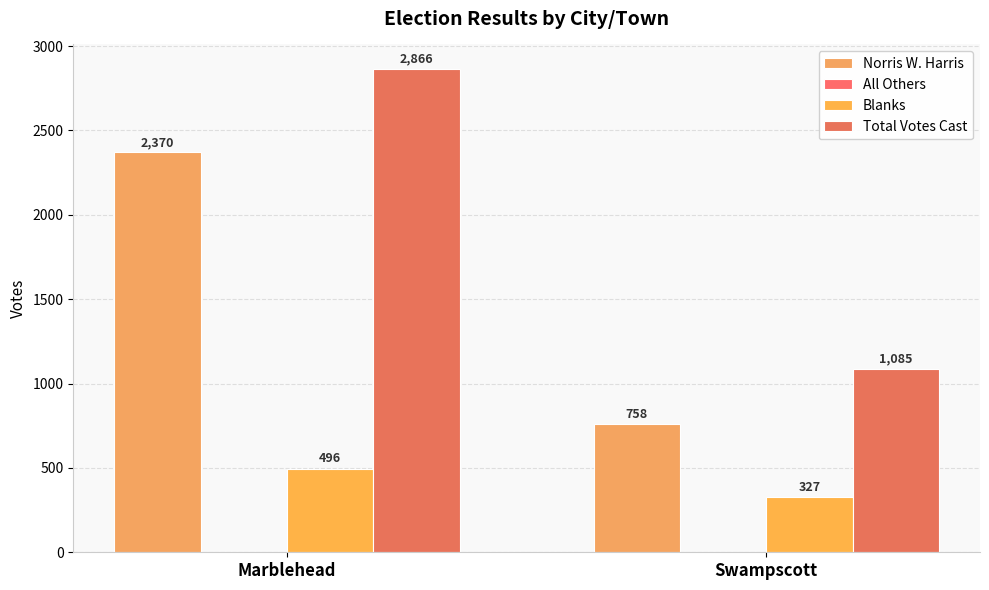

How many series are shown in this chart?

3